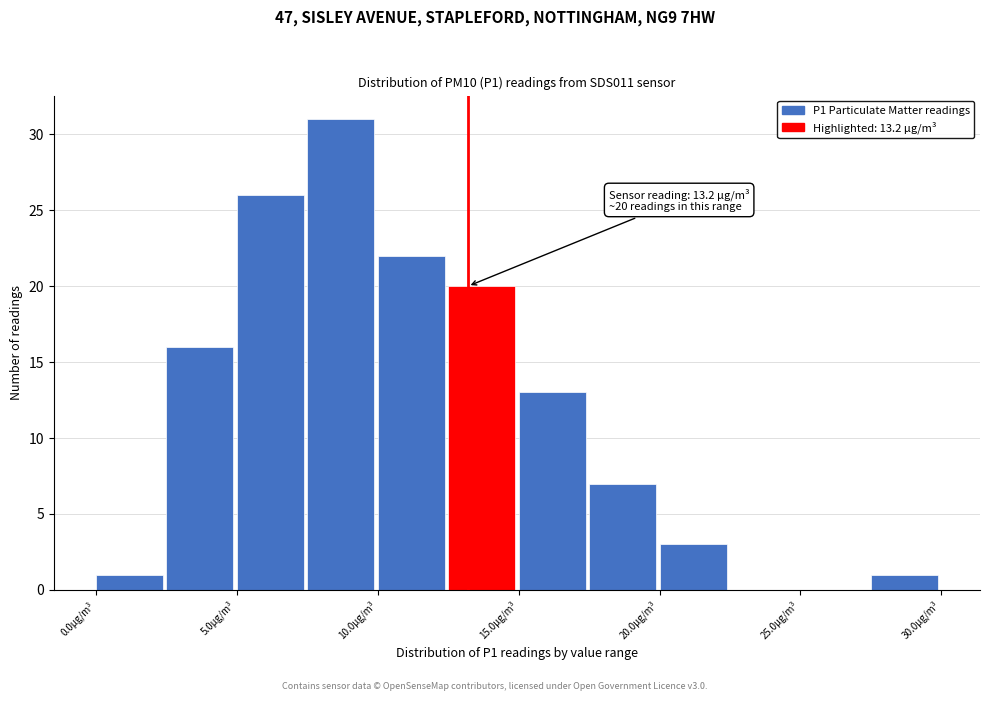

Which range on the x-axis has the tallest bar?

7.5 to 10.0